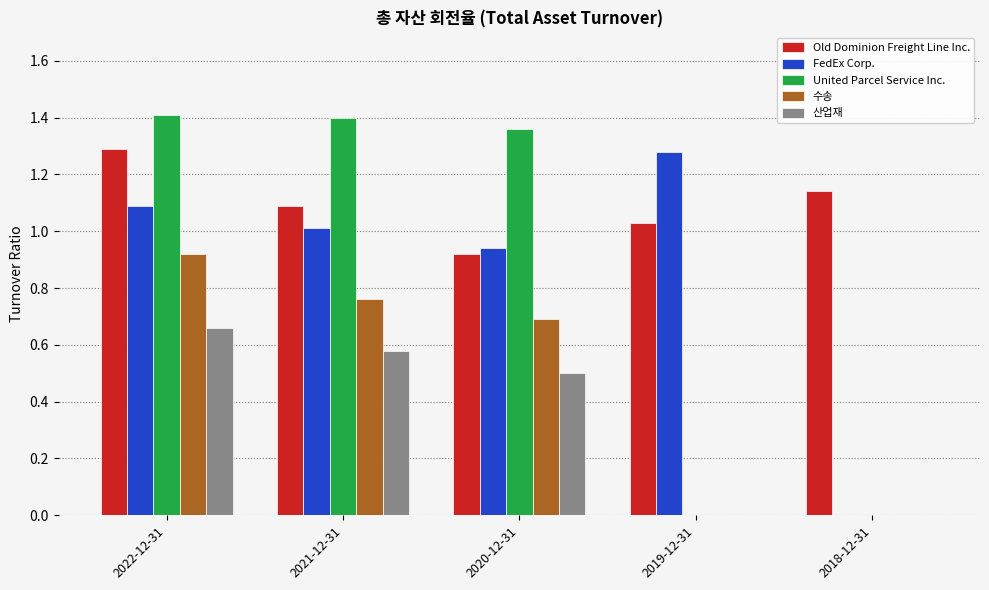

What is the sum of all 산업재 values?

1.7